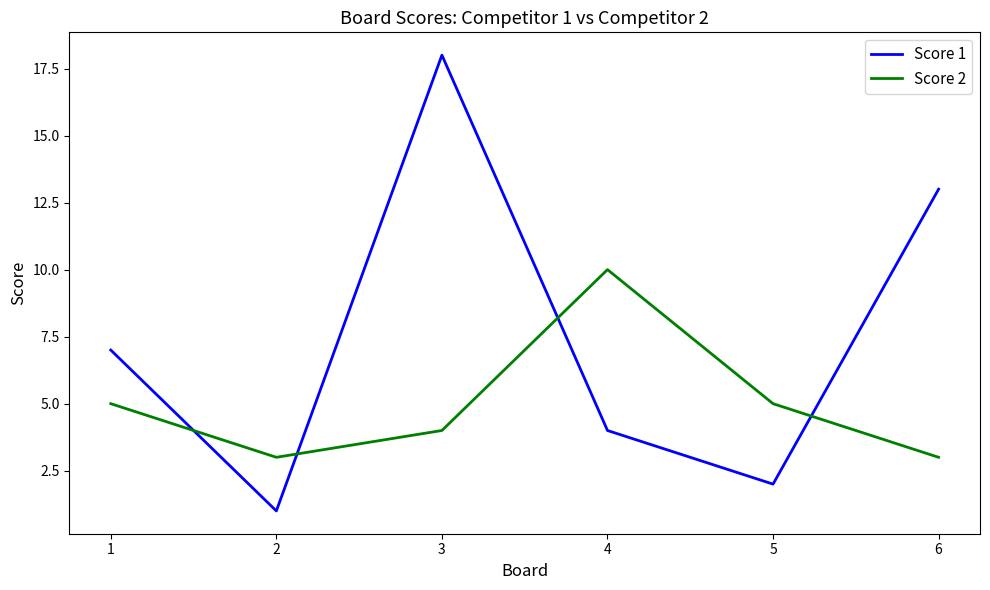

Reading right to left, extract all data points from this chart.

Score 1: 13	2	4	18	1	7
Score 2: 3	5	10	4	3	5